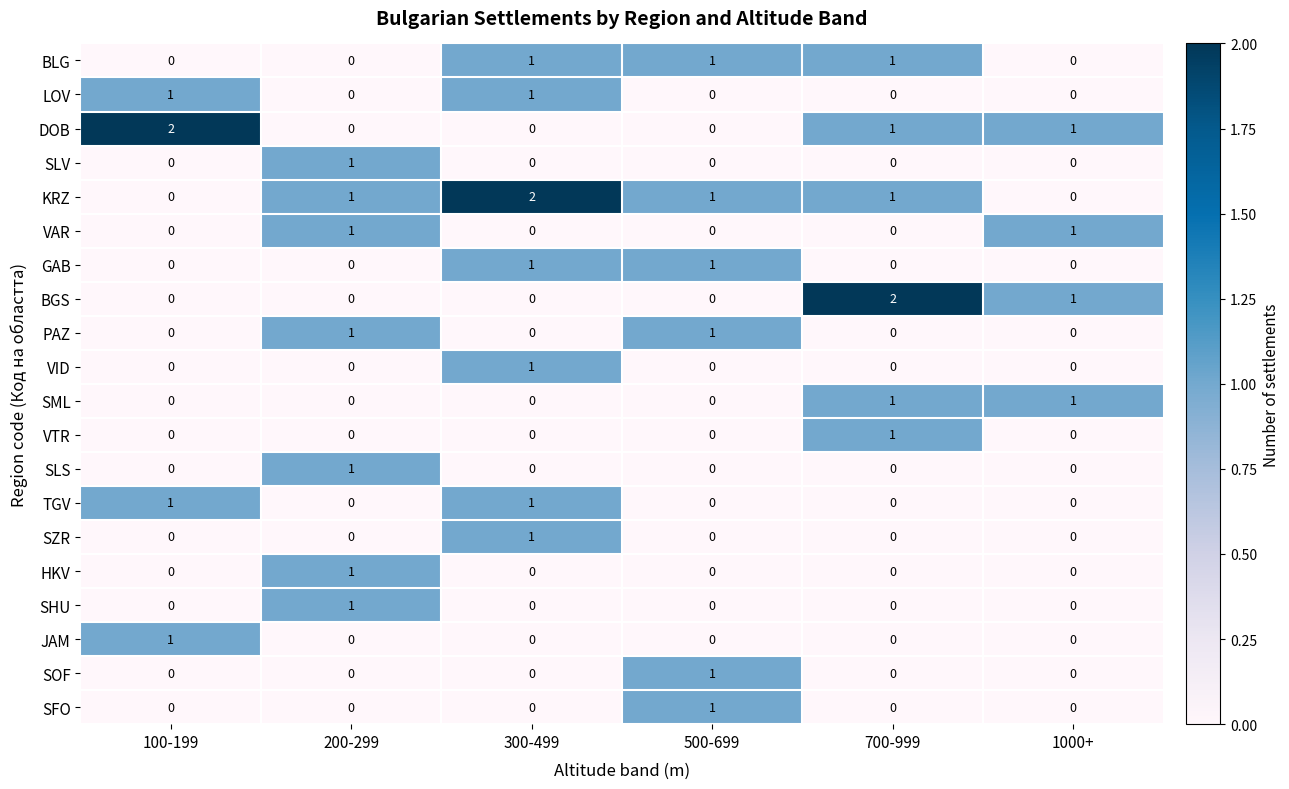

How many distinct data groups are displayed?

20